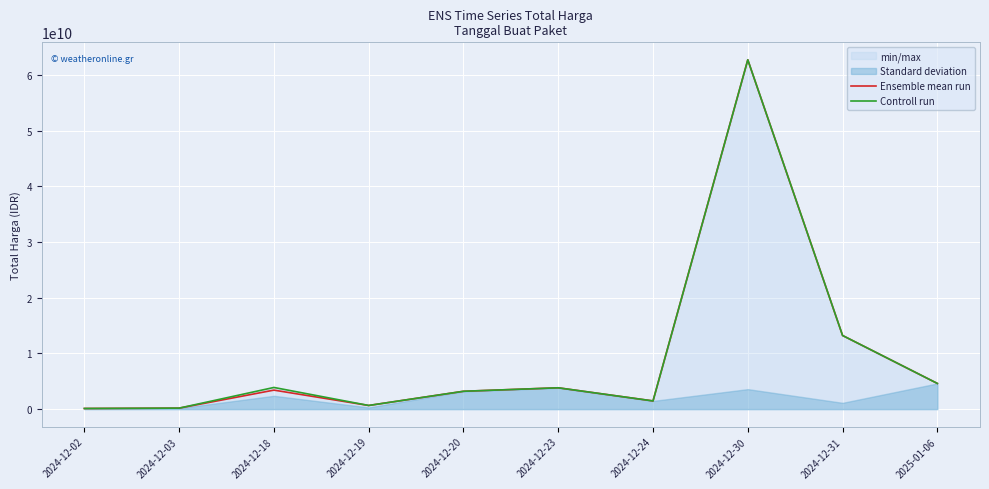

True or false: Ensemble mean run and Controll run cross at least once.

False